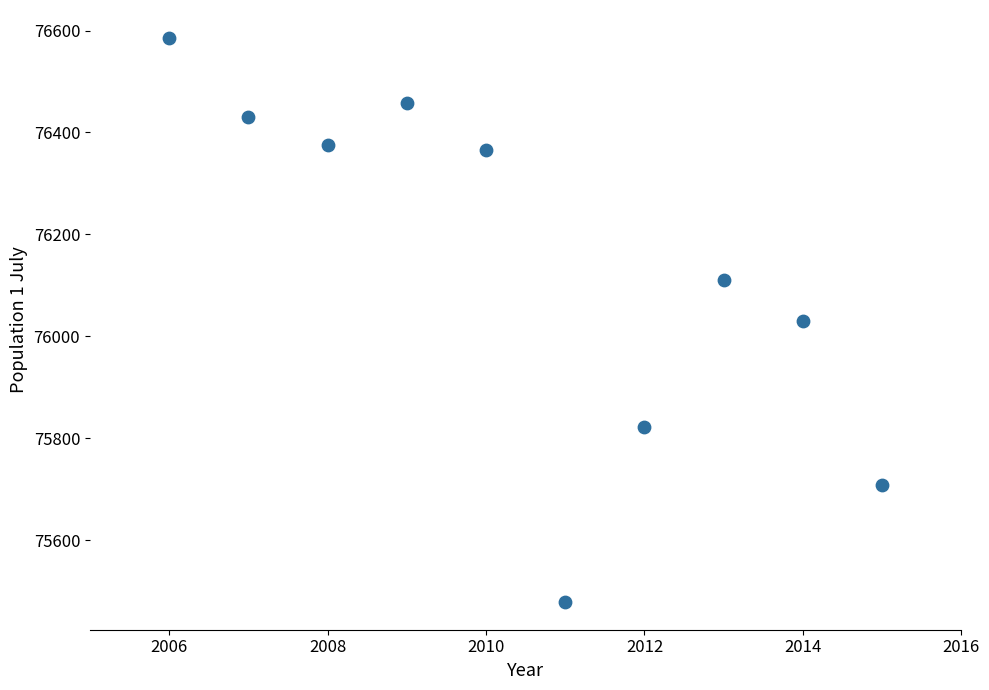

What is the range of X values (max minus min)?

9